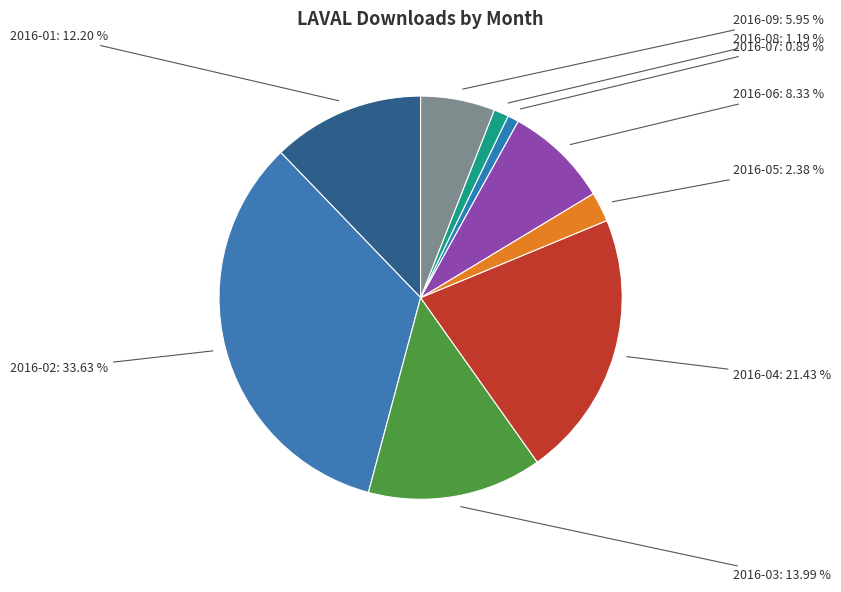

True or false: 2016-02 accounts for 20% of the total.

False